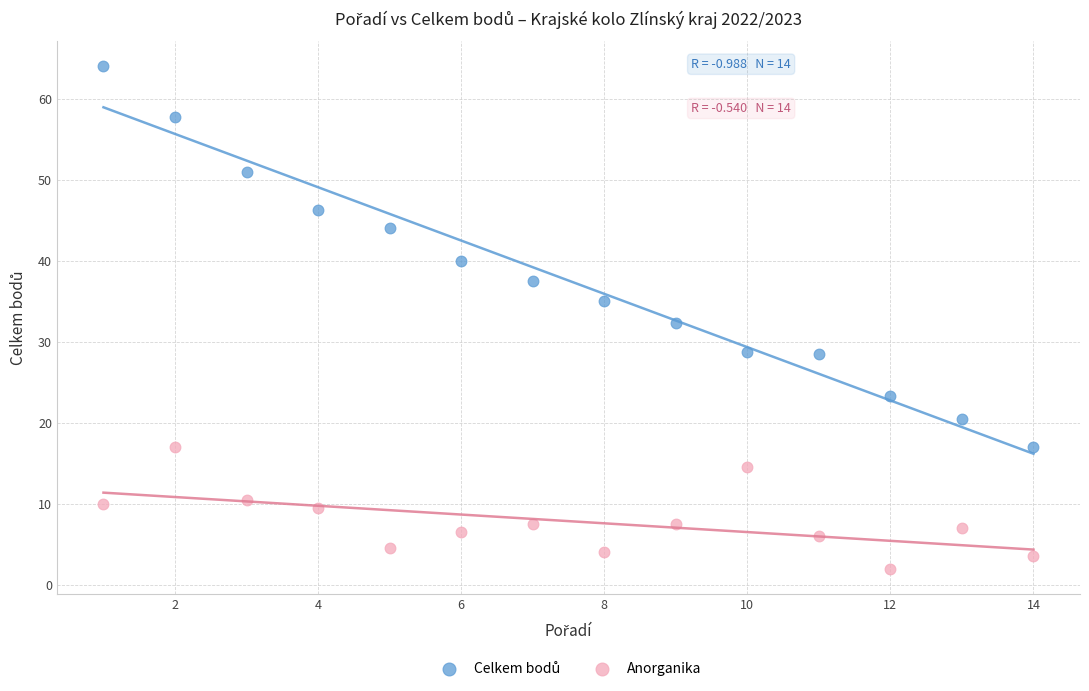

What is the X range (max minus min) for the scatter plot?

13.0